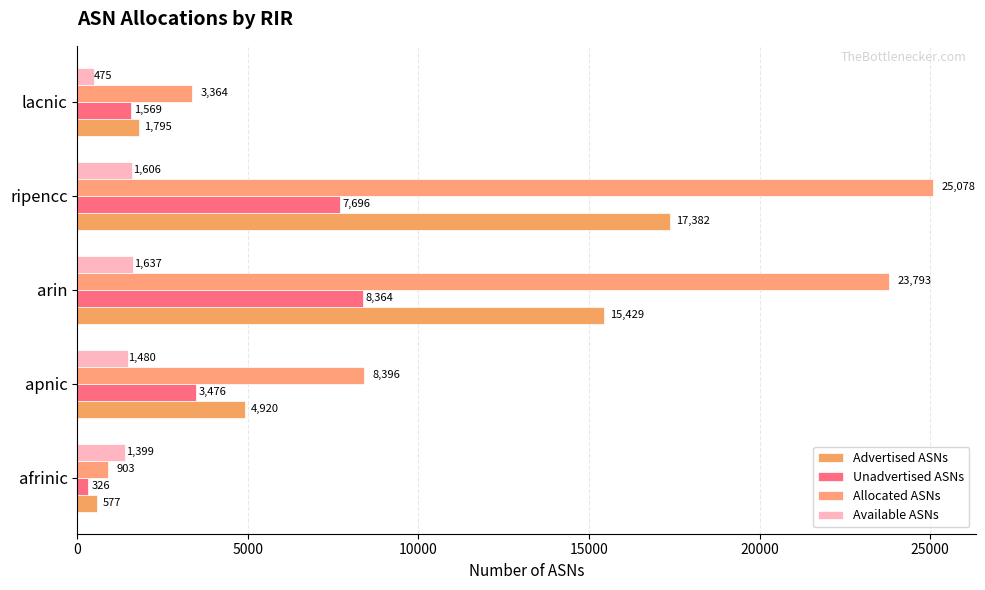

What is the value of the Advertised ASNs bar at the 3rd from the left?

15429